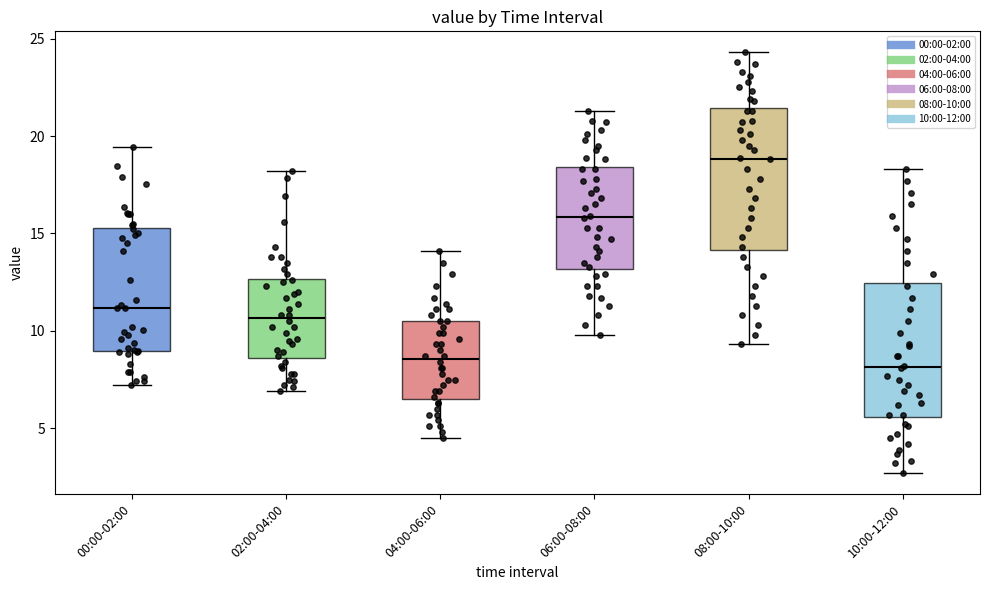

Reading left to right, transcribe this box plot: for each box, give where its median line is, the range the box spans, and where its two whiskers end, as read against the y-axis. The values are not printed on the chart, so give them approximately, as read against the axis.

00:00-02:00: median 11.0, box 9.0 to 15.5, whiskers 7.0 to 19.5
02:00-04:00: median 10.5, box 8.5 to 12.5, whiskers 7.0 to 18.0
04:00-06:00: median 8.5, box 6.5 to 10.5, whiskers 4.5 to 14.0
06:00-08:00: median 16.0, box 13.0 to 18.5, whiskers 10.0 to 21.5
08:00-10:00: median 19.0, box 14.0 to 21.5, whiskers 9.5 to 24.5
10:00-12:00: median 8.0, box 5.5 to 12.5, whiskers 2.5 to 18.5